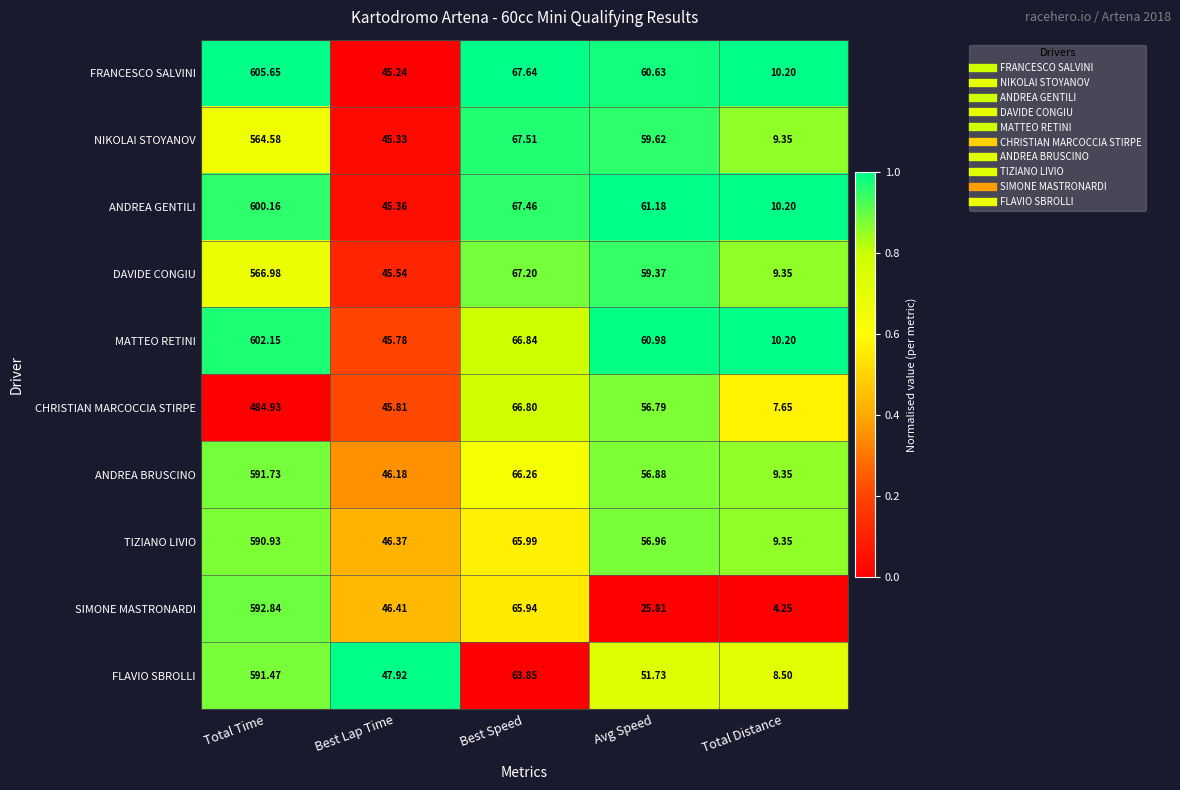

Which series has the largest range (max minus min)?

FRANCESCO SALVINI